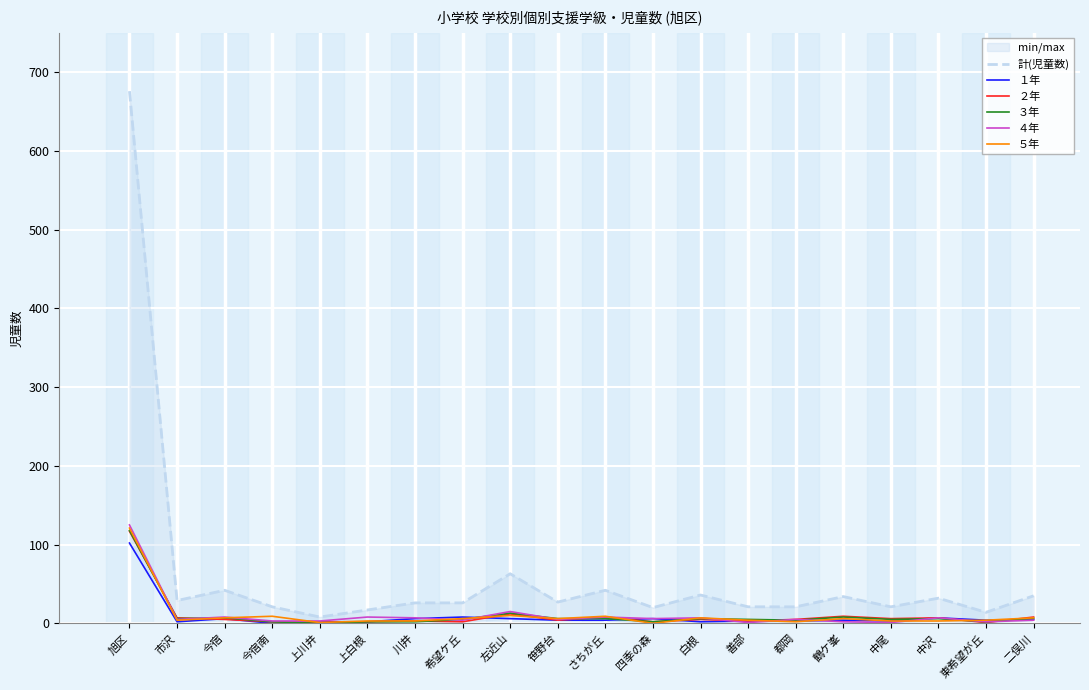

Does the chart display data point markers on the line(s)?

No